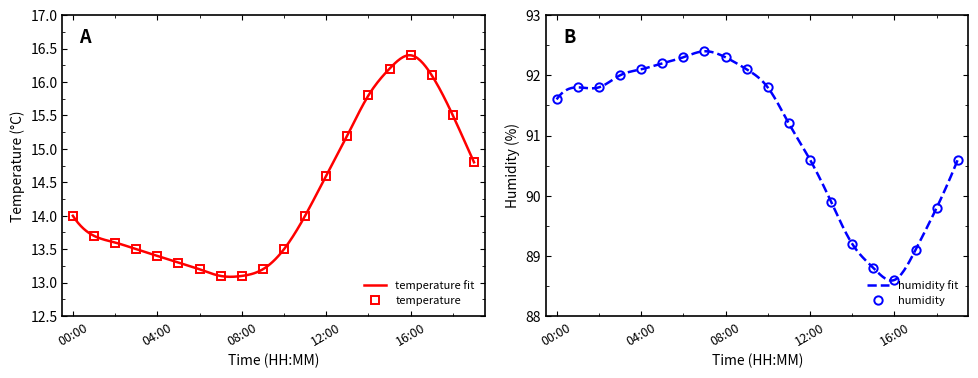

Which series changed the most between 15:00 and 16:00?

humidity